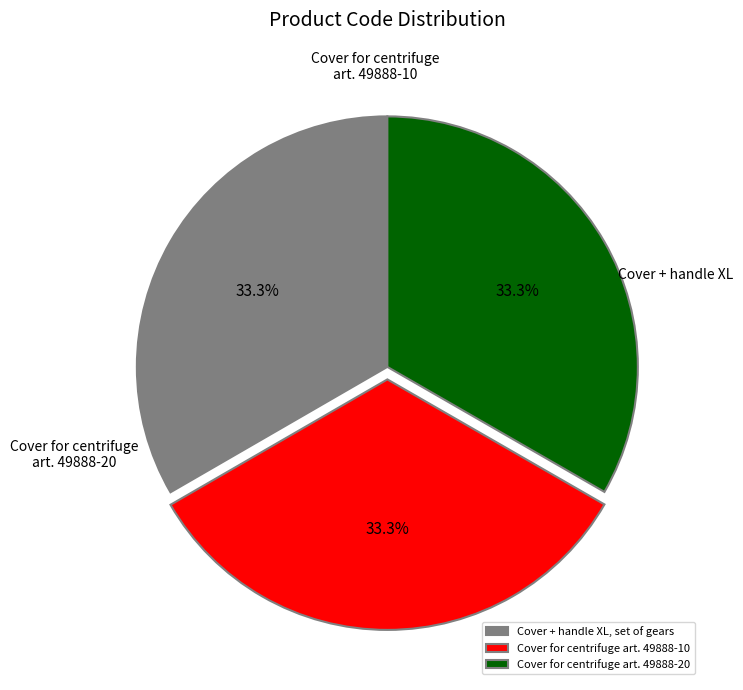

How many segments does this pie chart have?

3